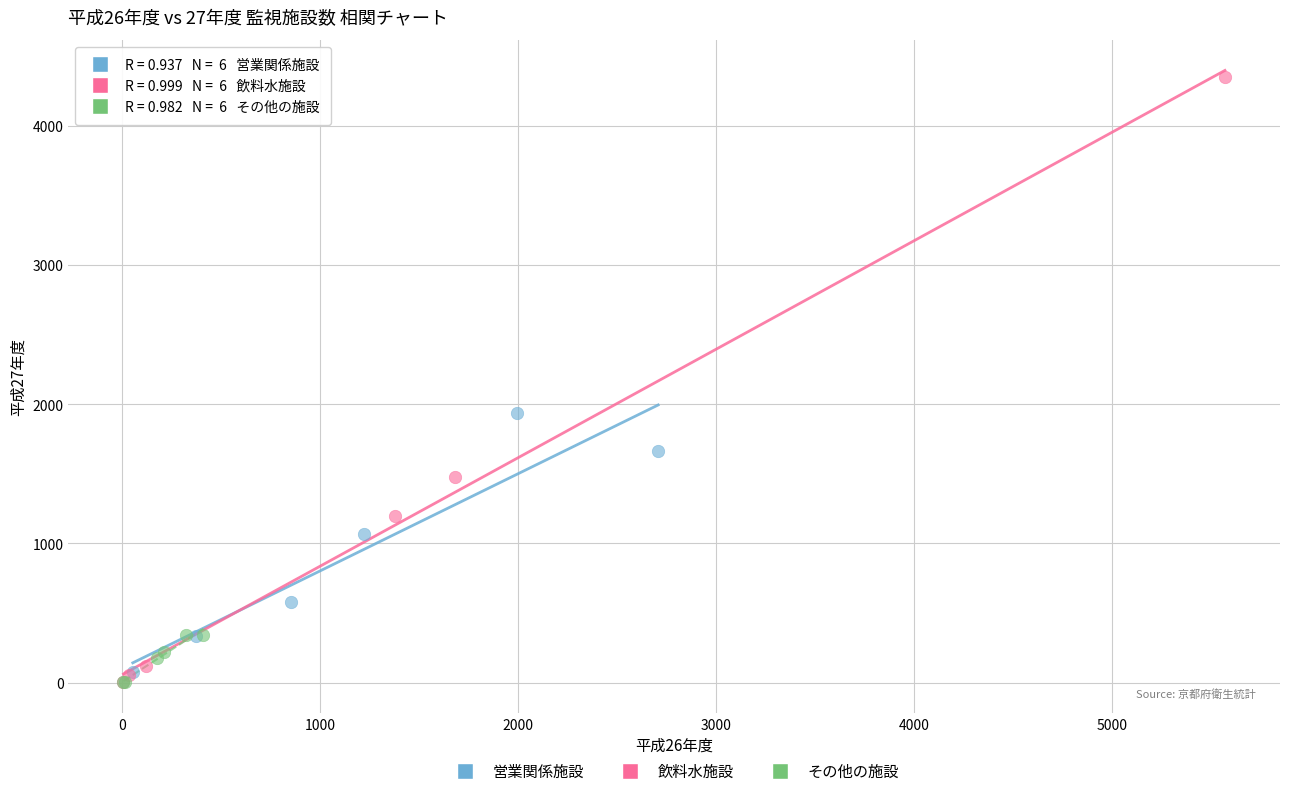

Which series has the widest spread of Y values?

飲料水施設